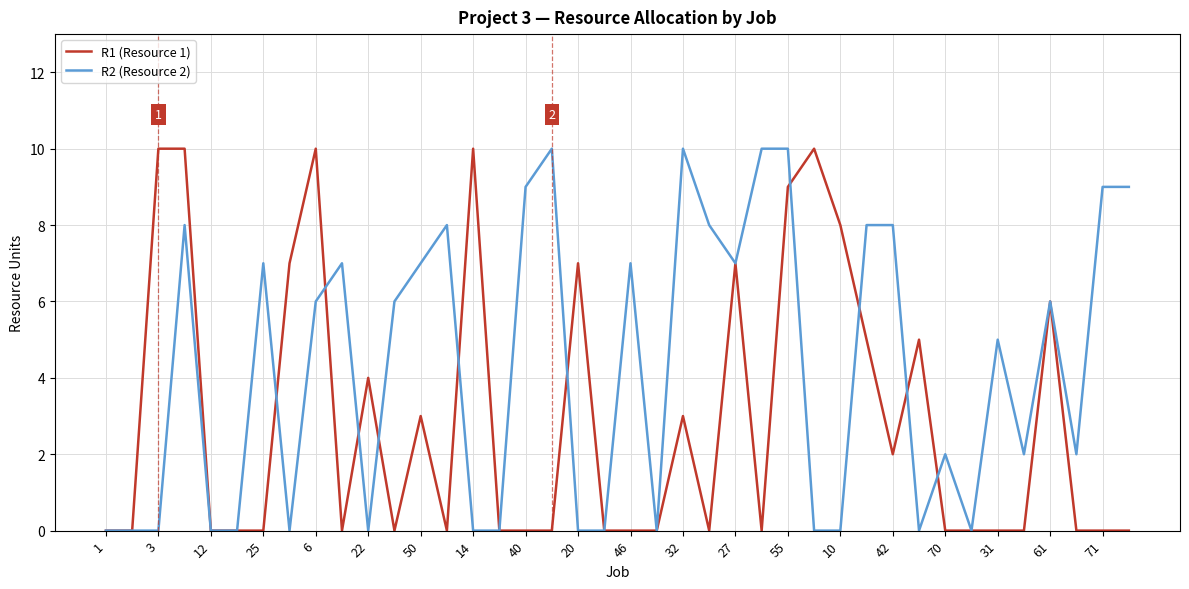

What is the difference between the maximum and minimum values in the R2 (Resource 2) series?

10